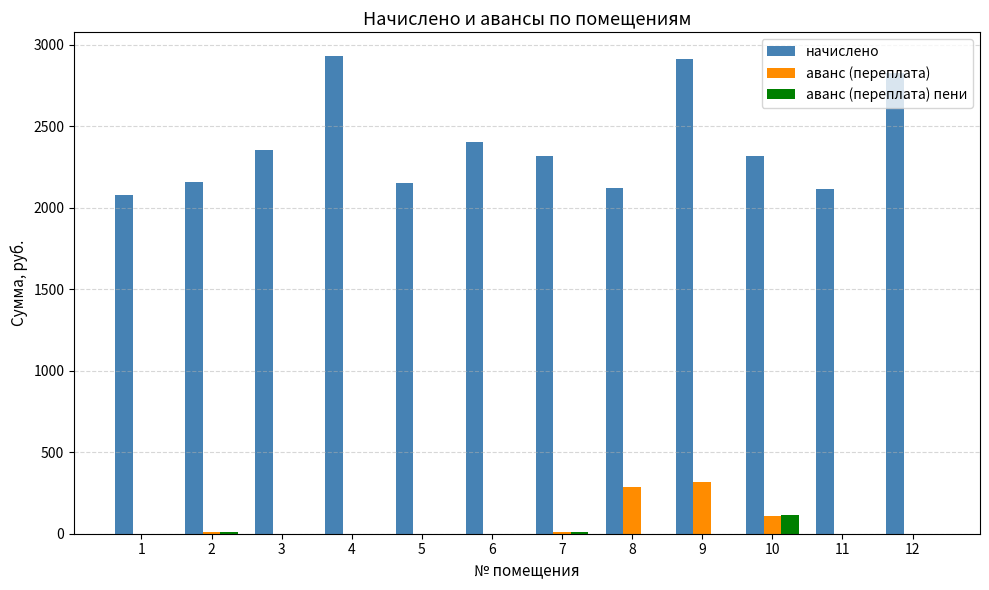

What are all the series names shown in the legend?

начислено, аванс (переплата), аванс (переплата) пени